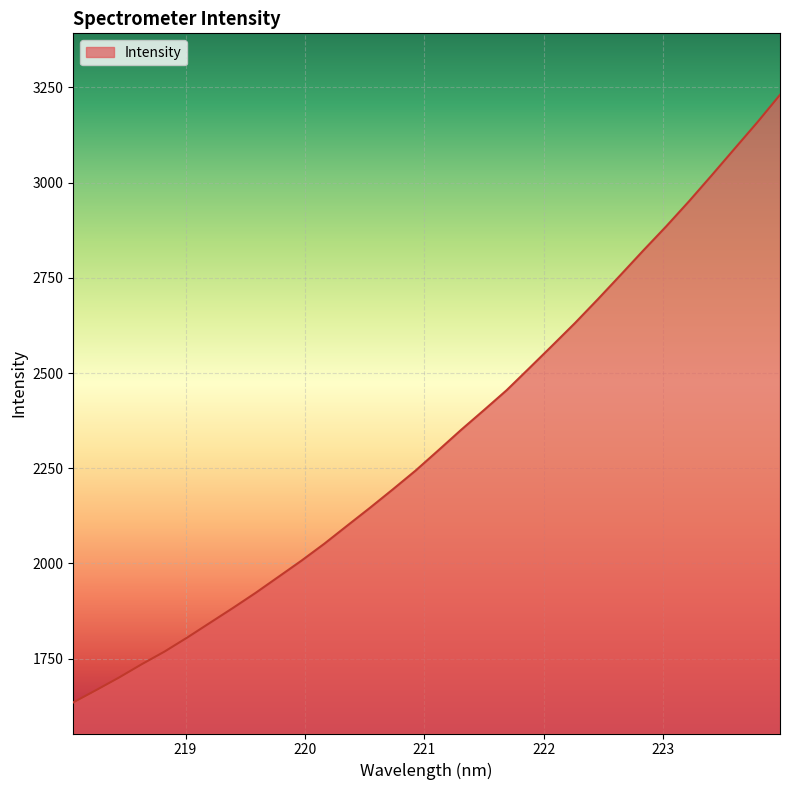

What is the greatest value displayed?

3230.7